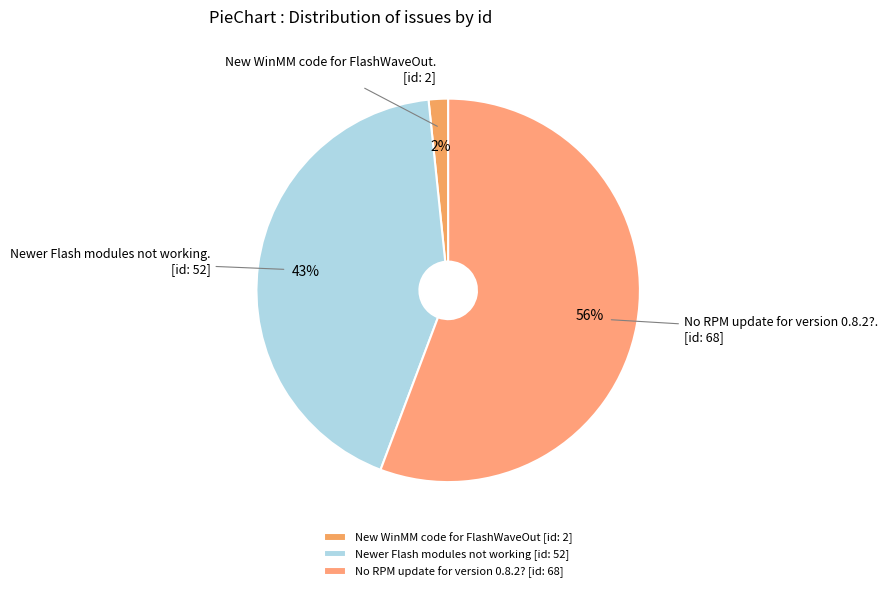

To the nearest percent, what is the difference between the Newer Flash modules not working and New WinMM code for FlashWaveOut slice percentages?

41%